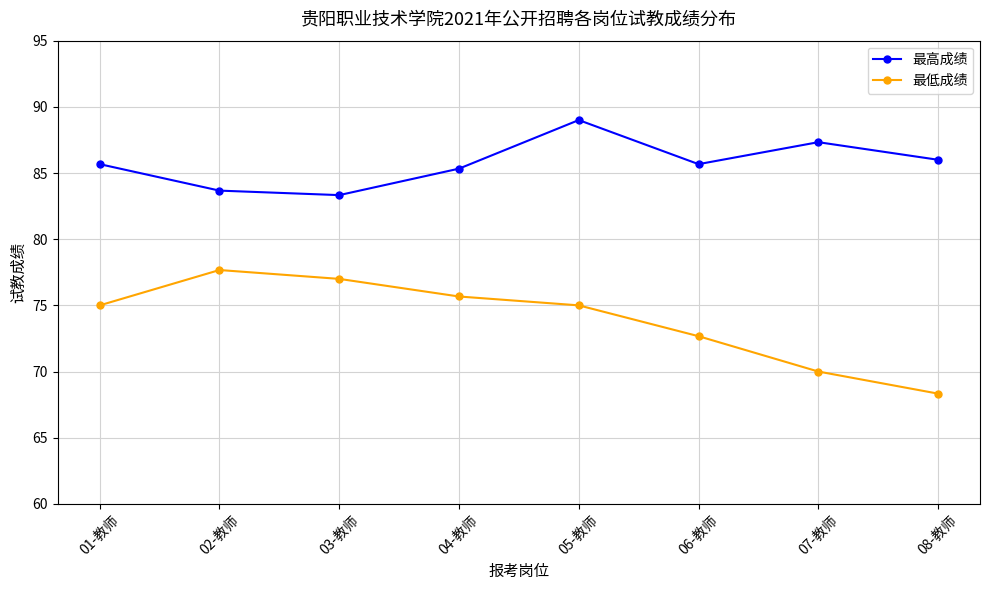

Which series has the largest range (max minus min)?

最低成绩